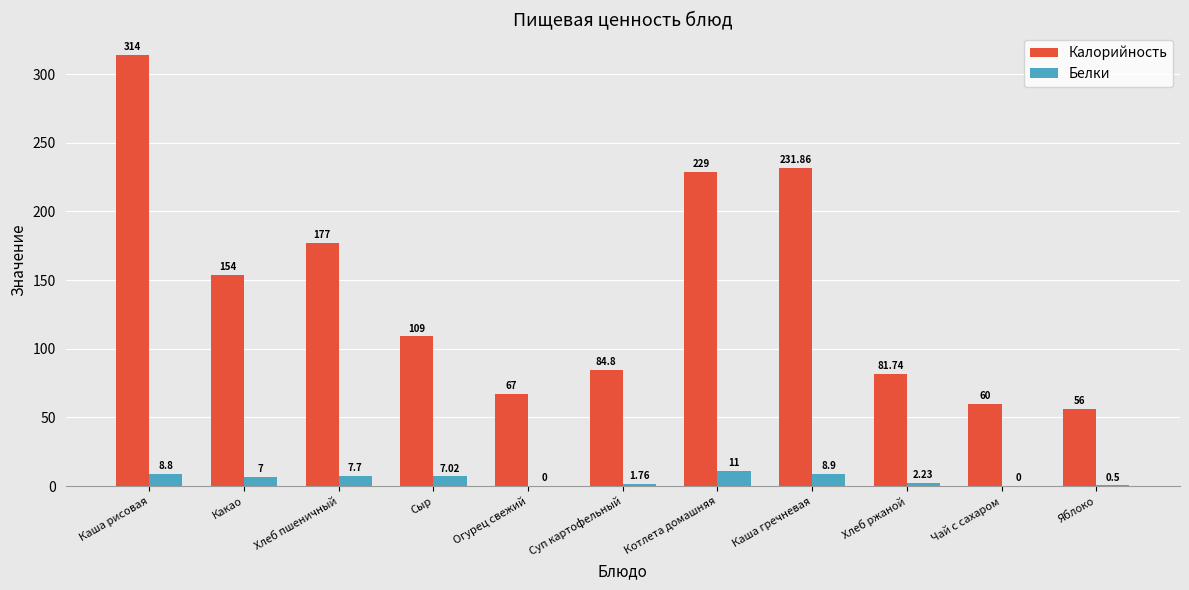

Where does the Белки series first go above 7?

Каша рисовая